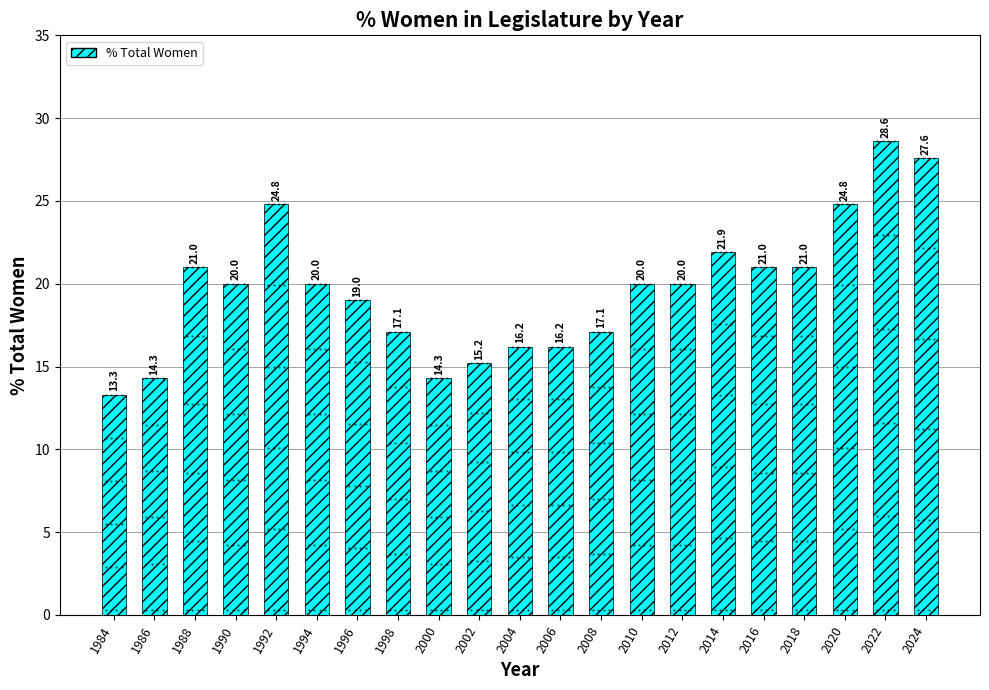

The value at 1986 is 18.6. True or false?

False